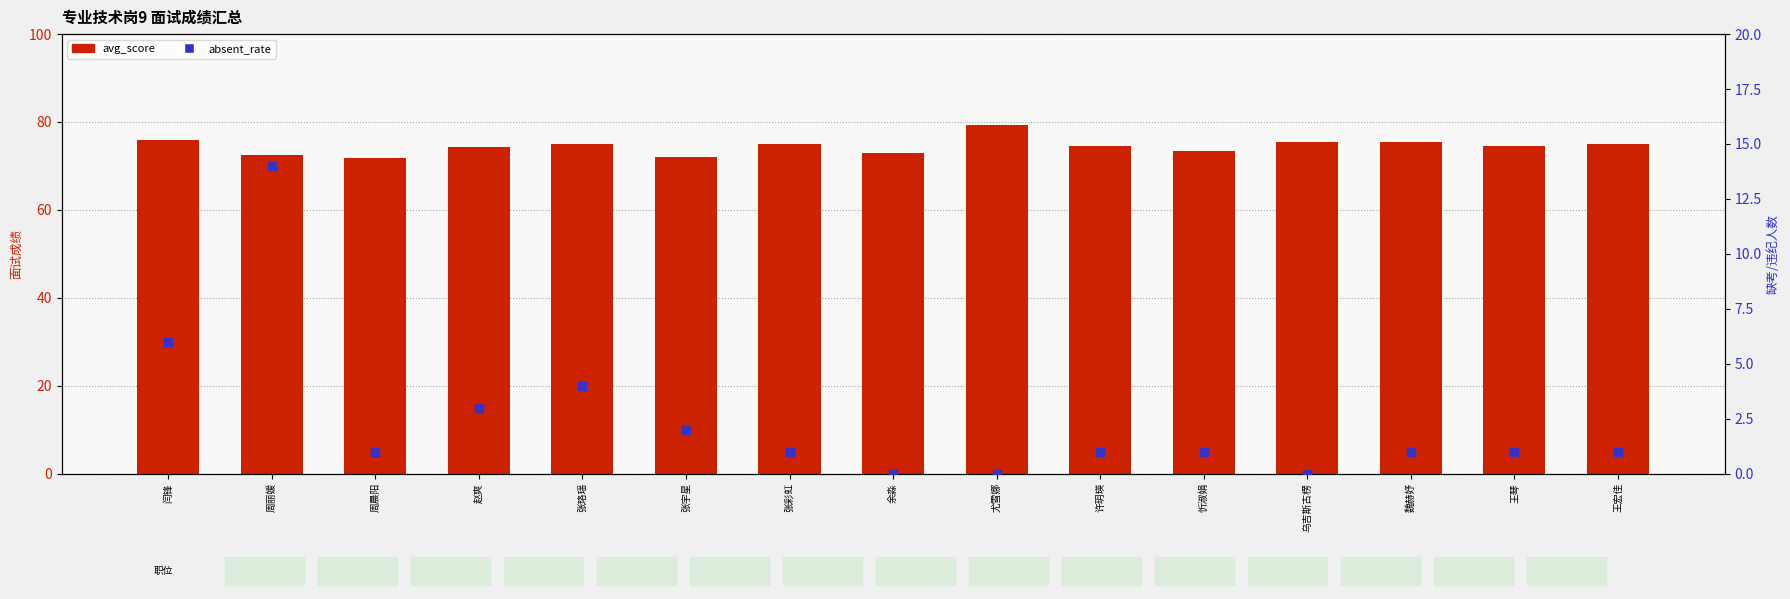

What is the total value across all series at 周晨阳?

72.8